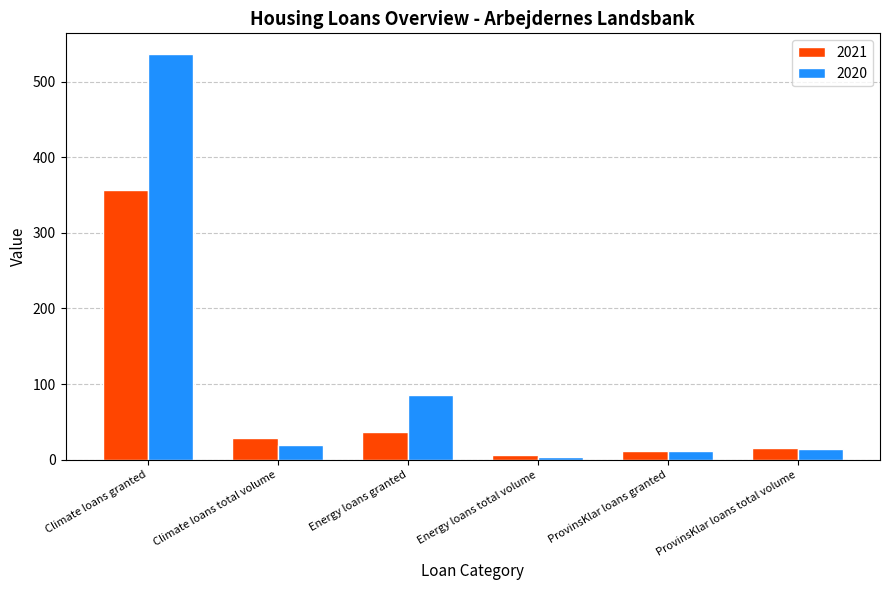

Rank the series by their maximum value, from lowest to highest.

2021, 2020